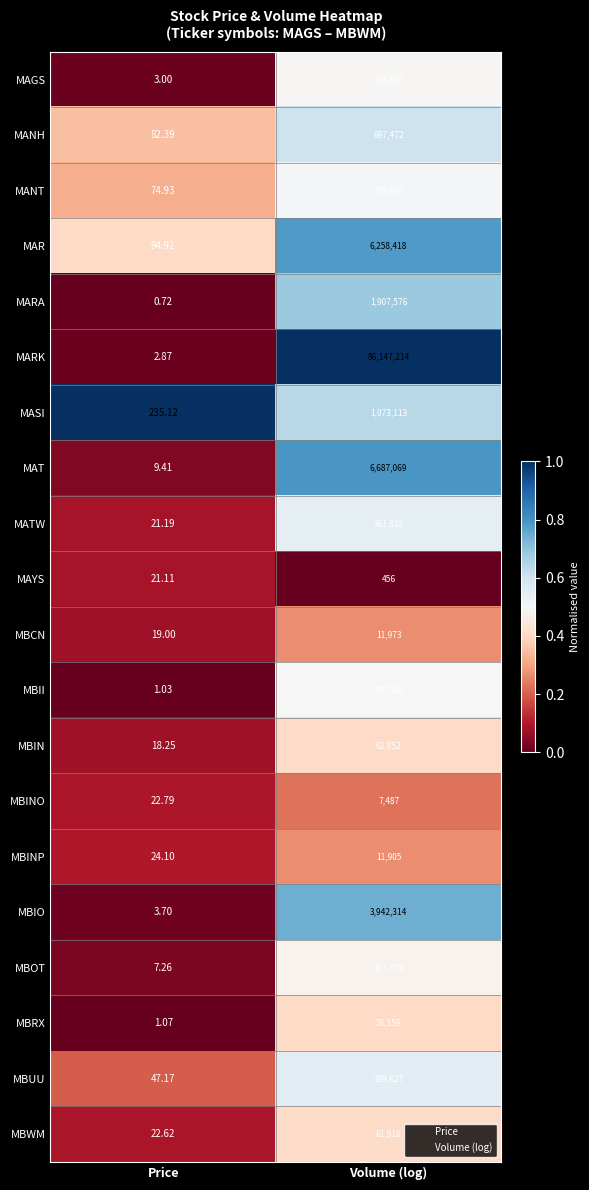

Which series has the widest spread of values?

MARK